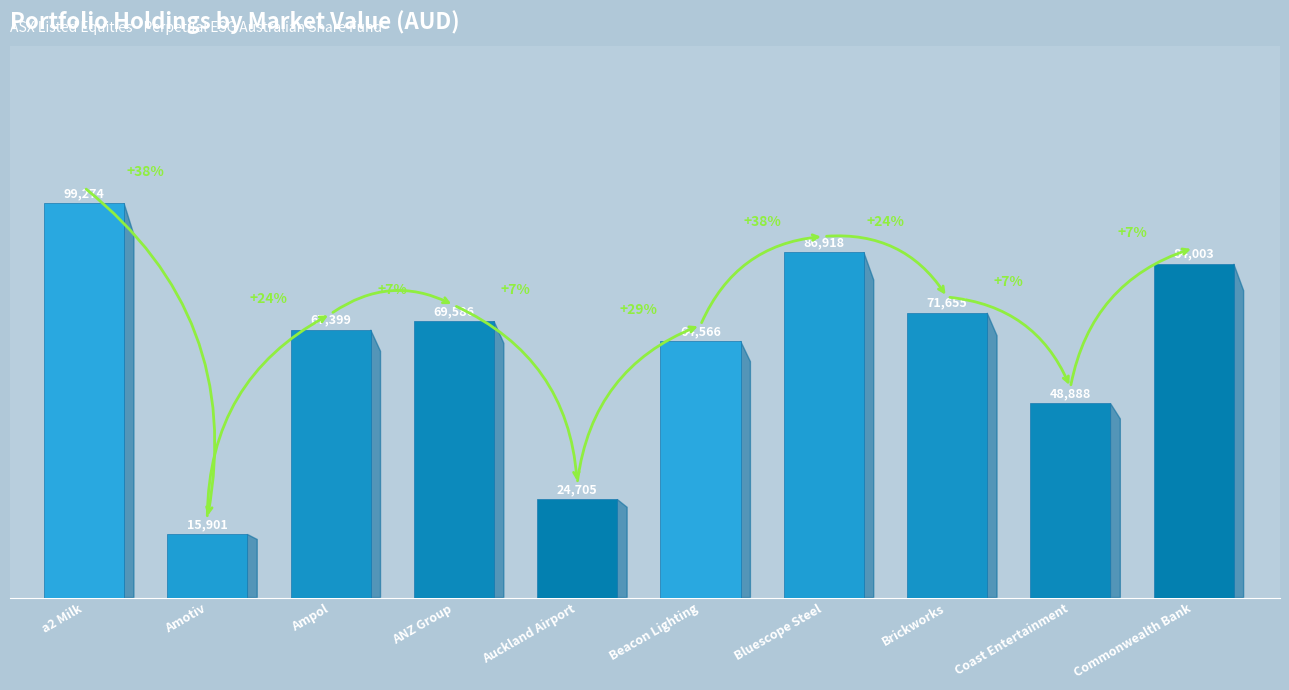

Reading left to right, transcribe all the data shown in this chart.

99274	15901	67399	69586	24705	64566	86918	71655	48888	84003